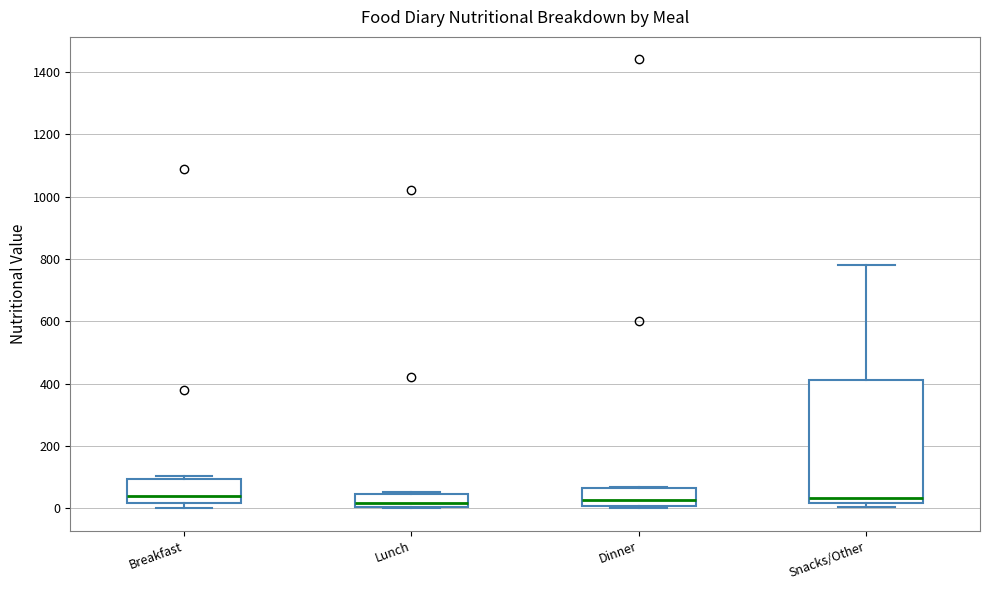

Reading left to right, read every box against the y-axis: the position of its median line, the range the box covers, and the ends of its whiskers. The values are not printed on the chart, so give them approximately, as read against the axis.

Breakfast: median 40, box 20 to 100, whiskers 0 to 100 (just above the box's upper edge)
Lunch: median 20, box 0 to 40, whiskers 0 to 60
Dinner: median 20, box 0 to 60, whiskers 0 (just below the box's lower edge) to 80
Snacks/Other: median 40, box 20 to 420, whiskers 0 to 780